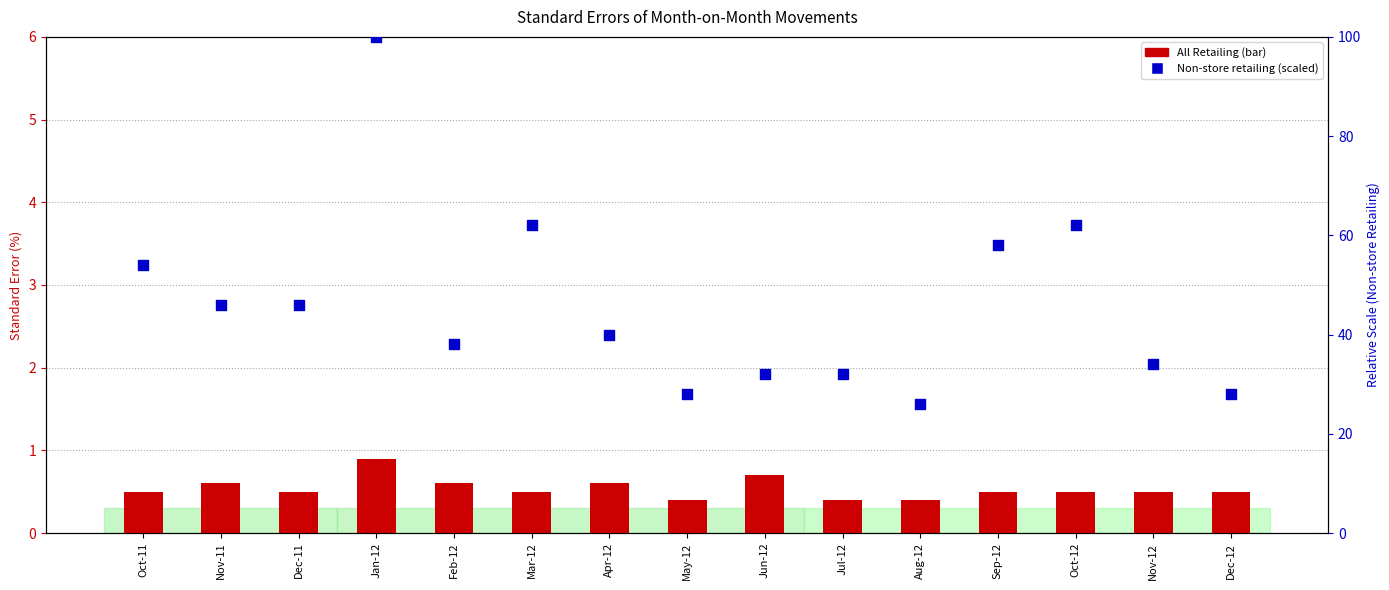

At which category is the sum across all series the highest?

Jan-12